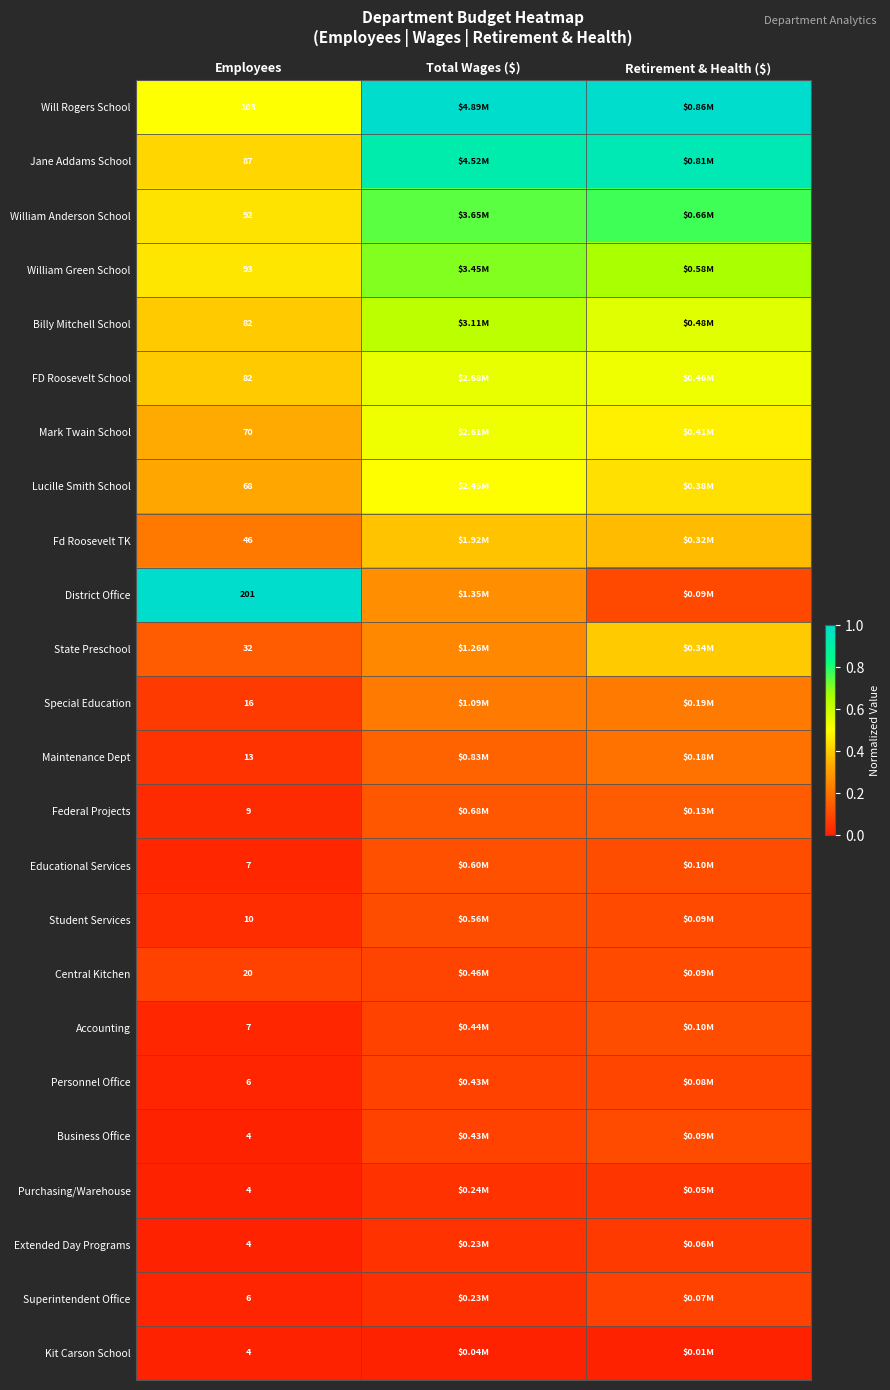

Is it true that Fd Roosevelt TK equals 0.2 at Employees?

True